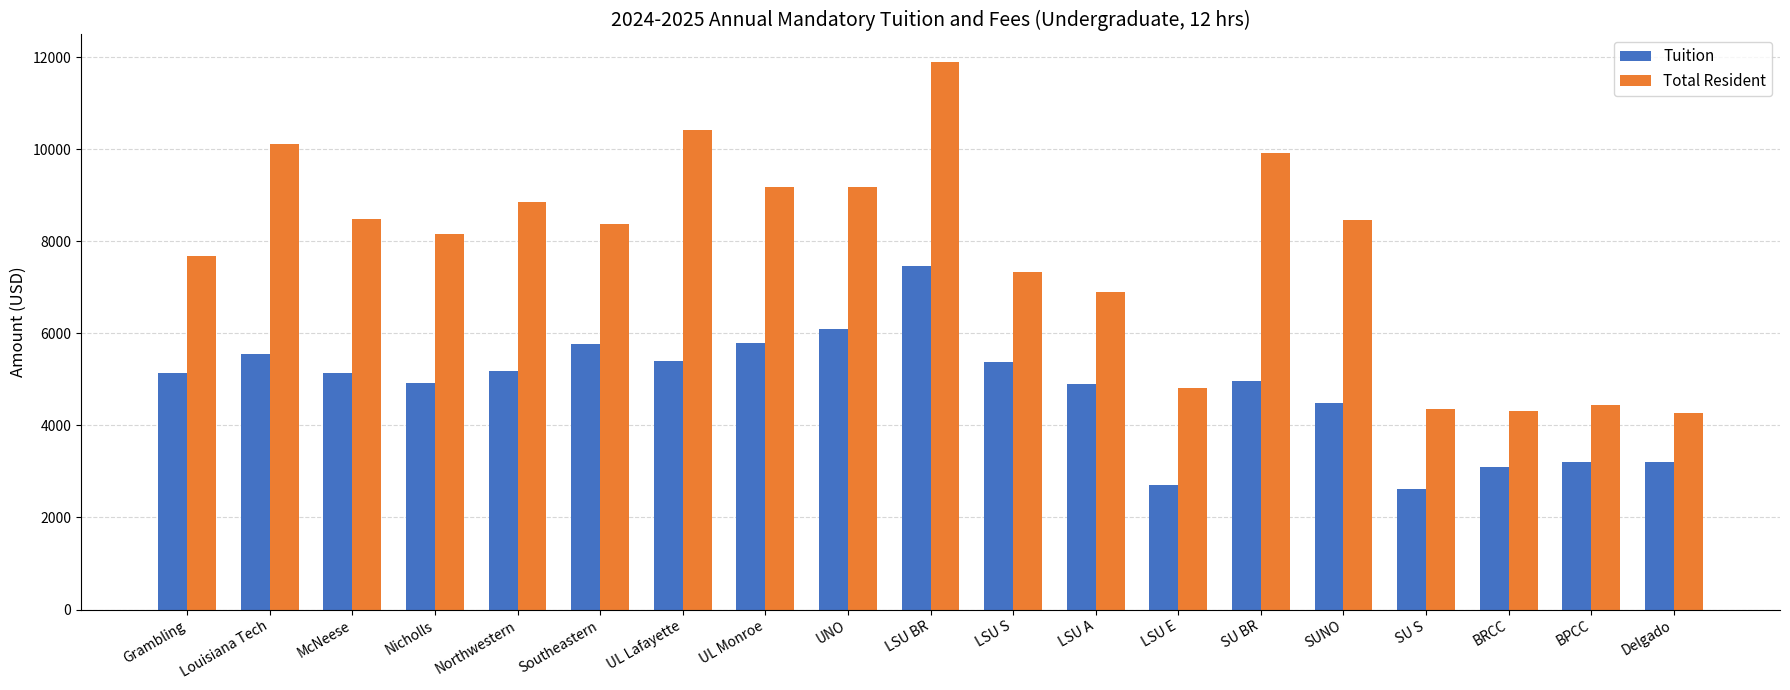

What value does the Total Resident series have at LSU S?

7328.0